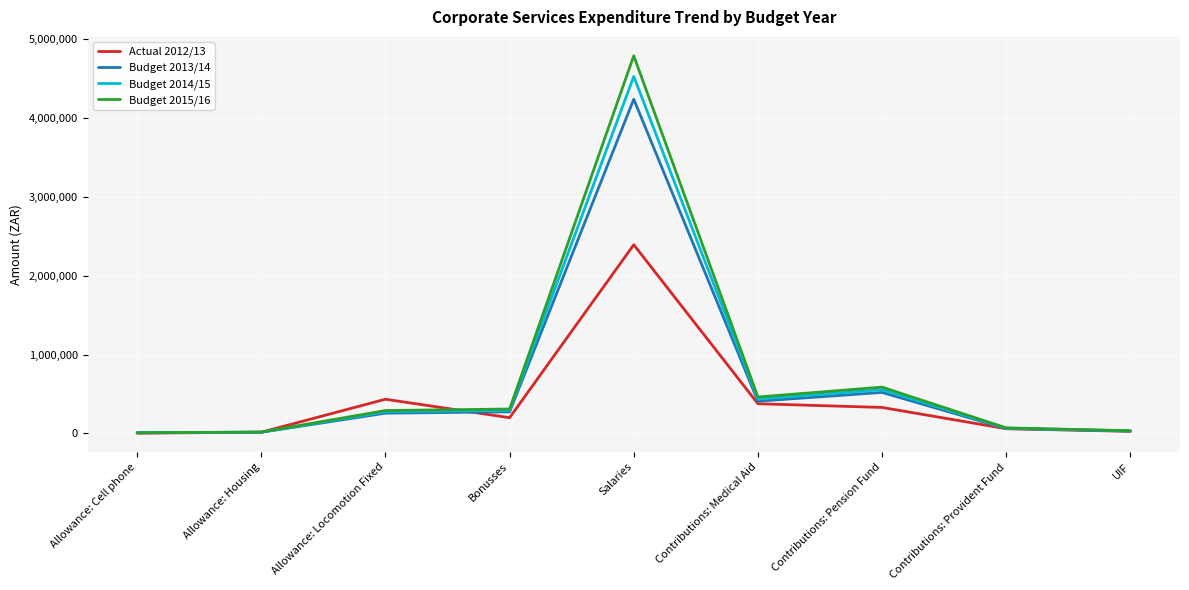

True or false: Budget 2013/14 has a value of 520000.0 at Contributions: Pension Fund.

True